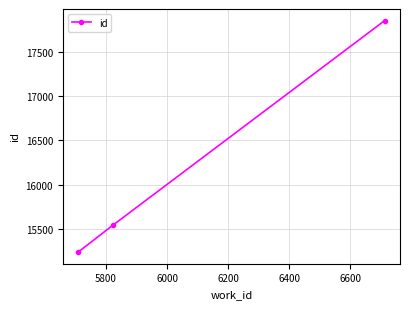

What is the greatest value displayed?

17858